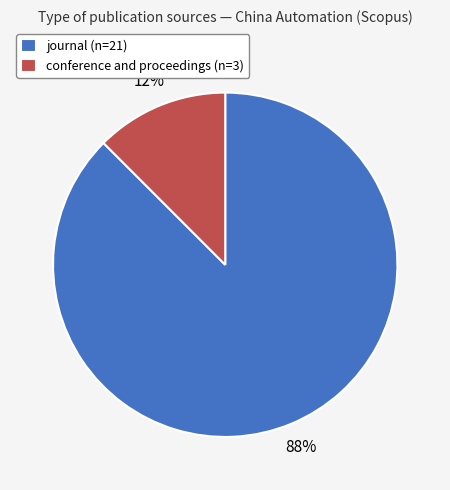

Is the sum of journal and conference and proceedings greater than half?

Yes